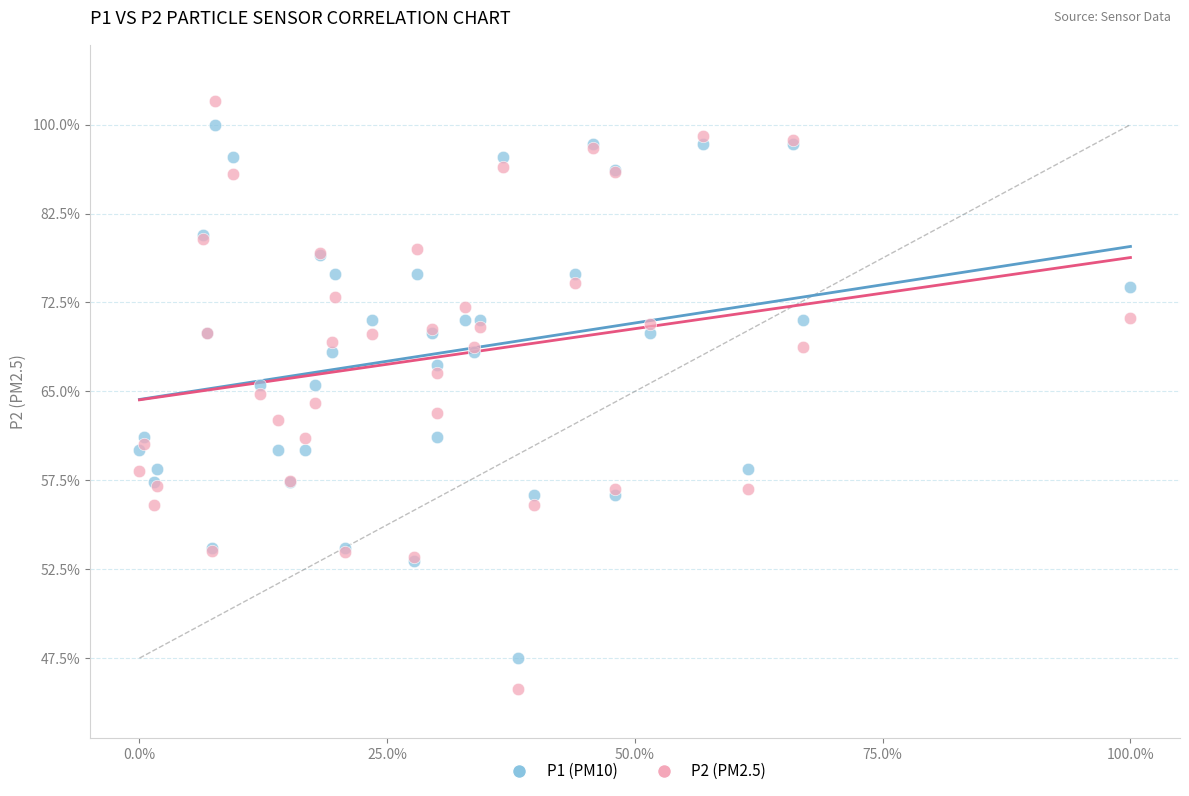

Which series has the widest spread of Y values?

P2 (PM2.5)